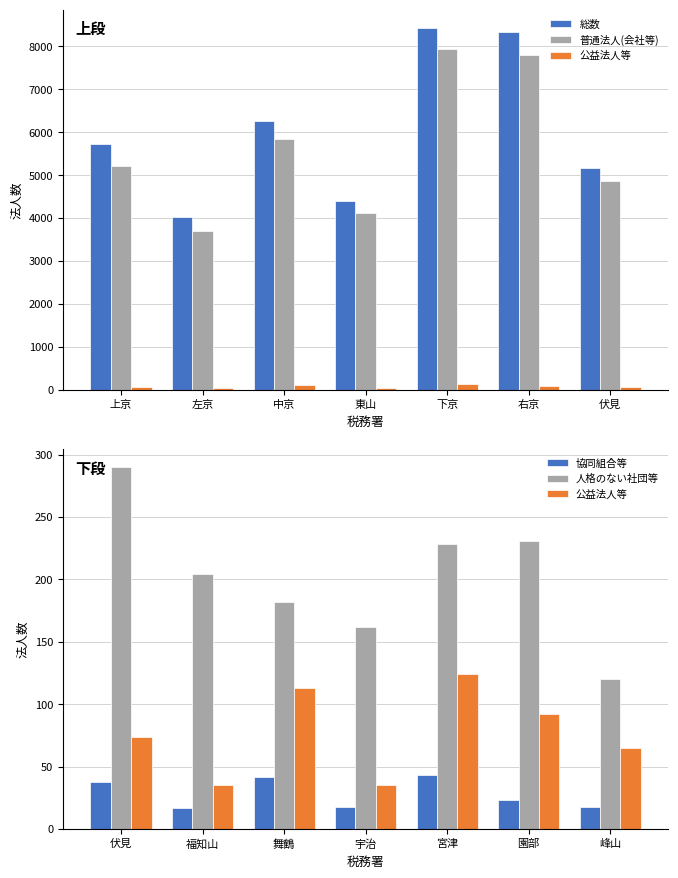

What is the total value across all series at 中京?

12445